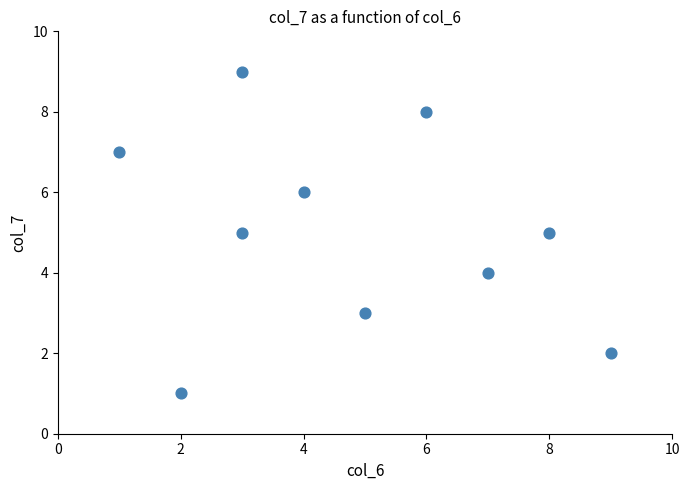

What is the average X value?

5